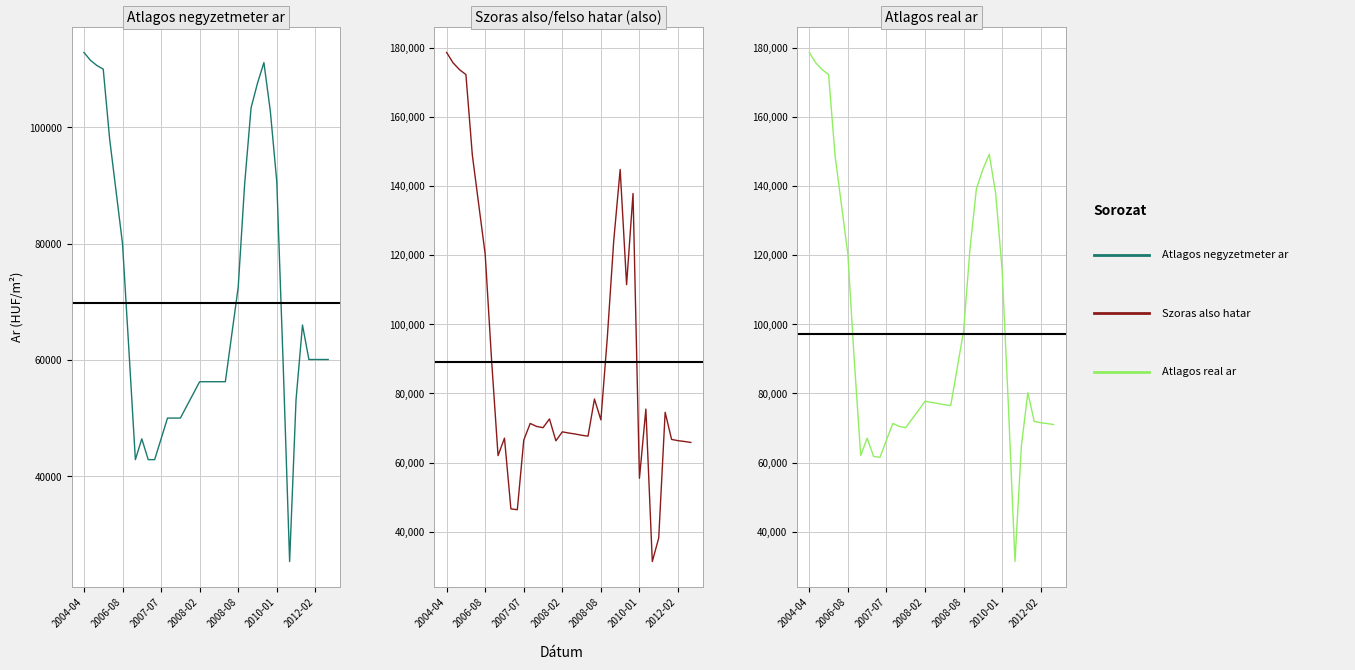

True or false: Szoras_also_hatar has more than 0 interior local peaks.

True